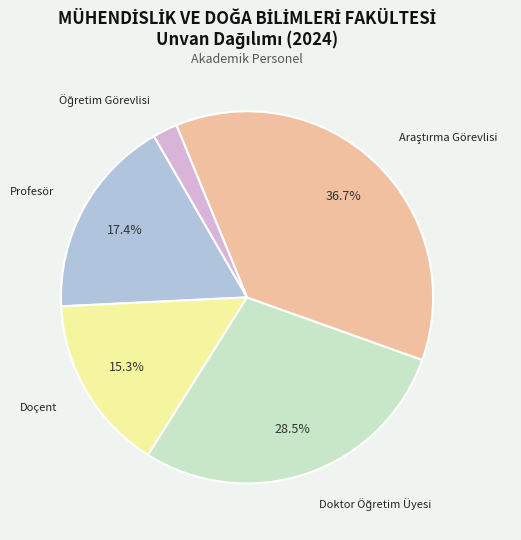

Does Profesör represent more than half of the total?

No